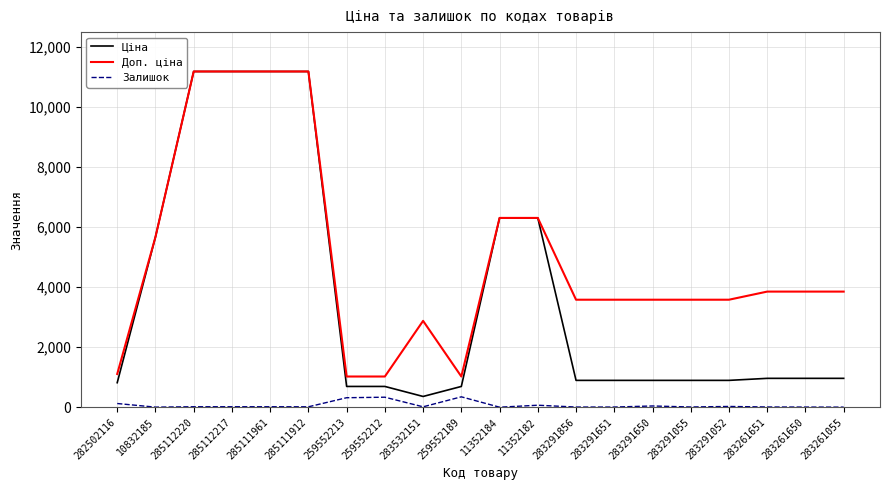

What is the maximum value for Залишок?

348.0